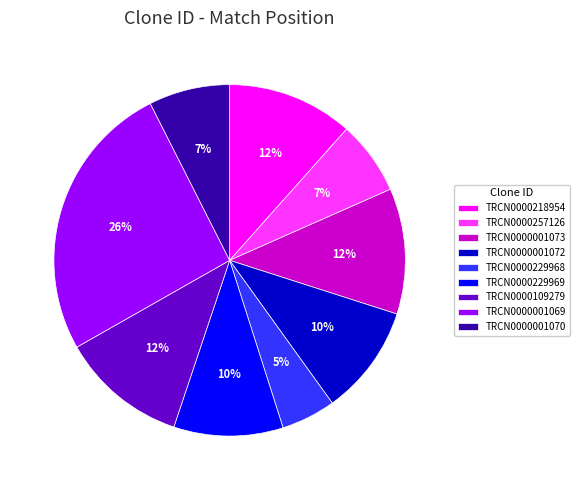

What is the smallest slice in the pie chart?

TRCN0000229968